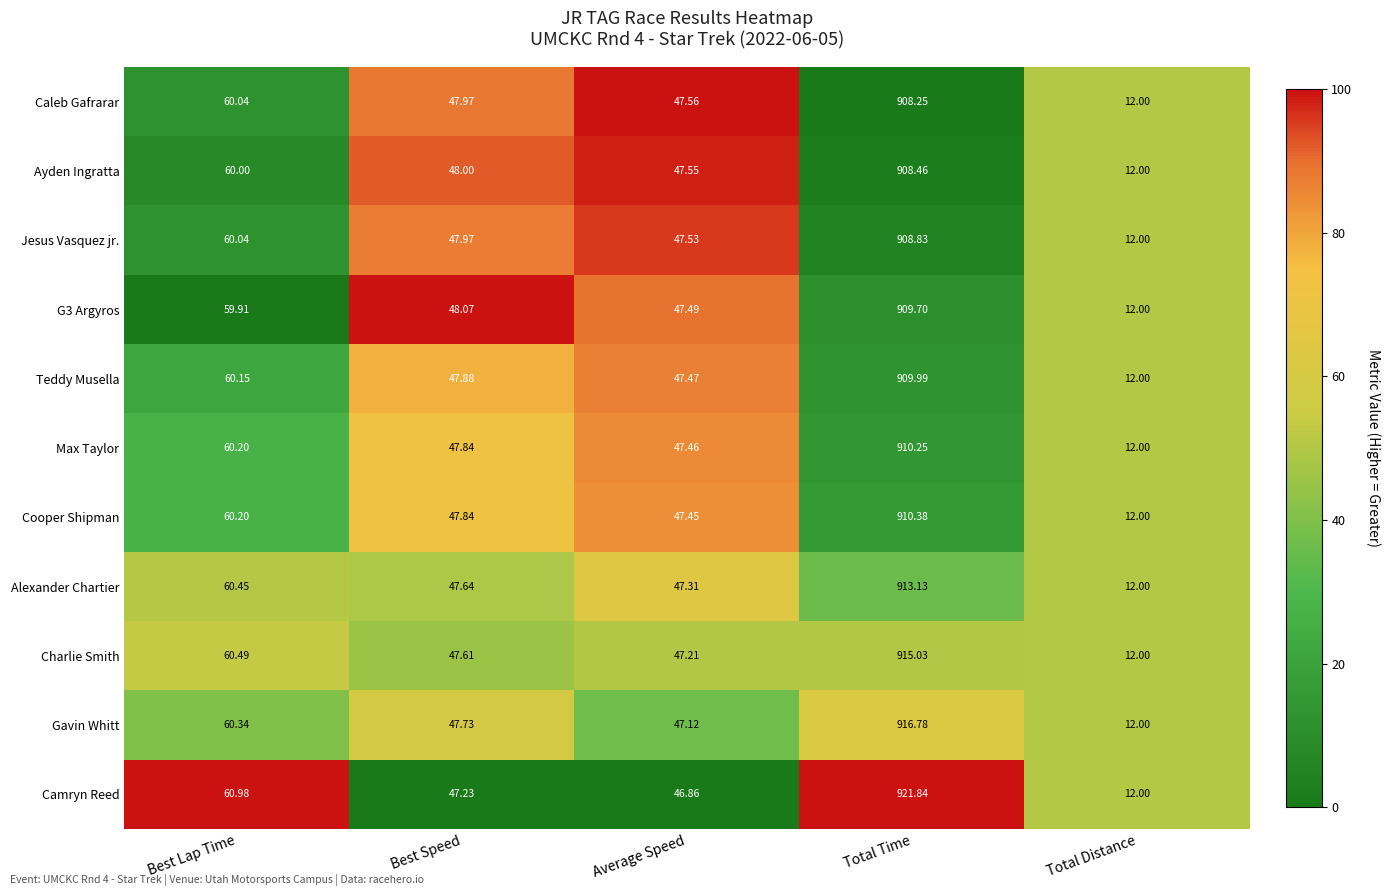

Where does the Camryn Reed series first go above 47?

Best Lap Time